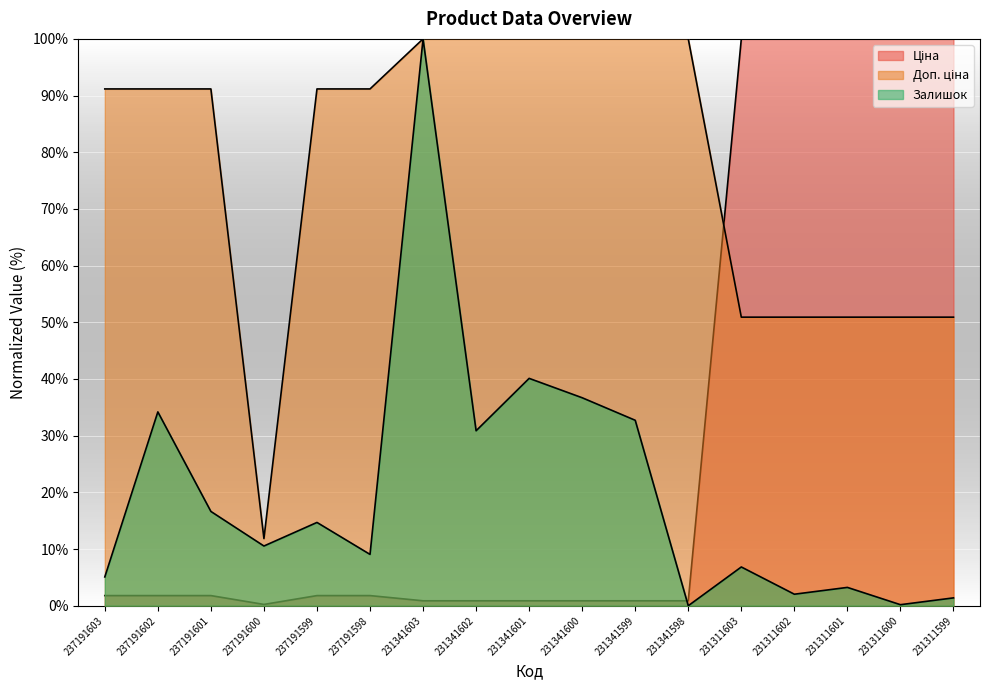

What is the highest value of the Ціна series?

100.0